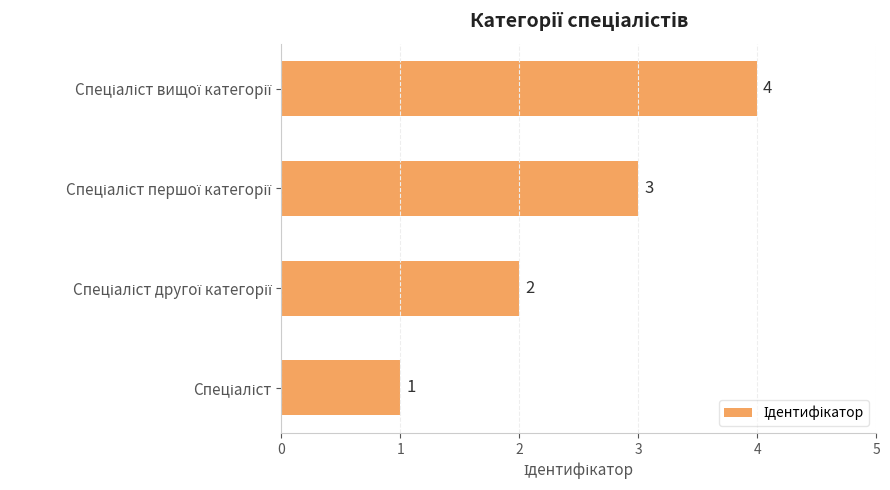

How many values are between 2 and 4?

3